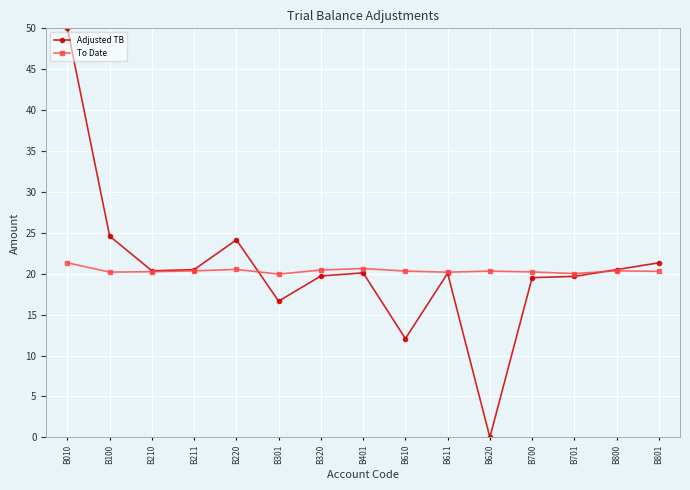

What is the sum of the Adjusted TB values at B320 and B210?

40.1